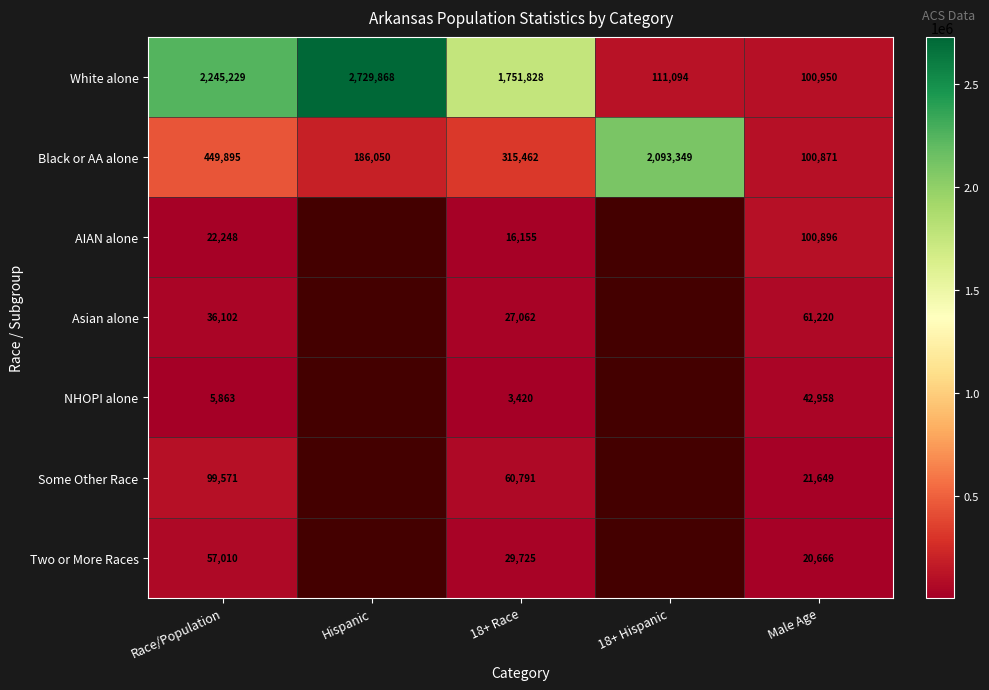

Which category has the lowest value across all series?

18+ Race